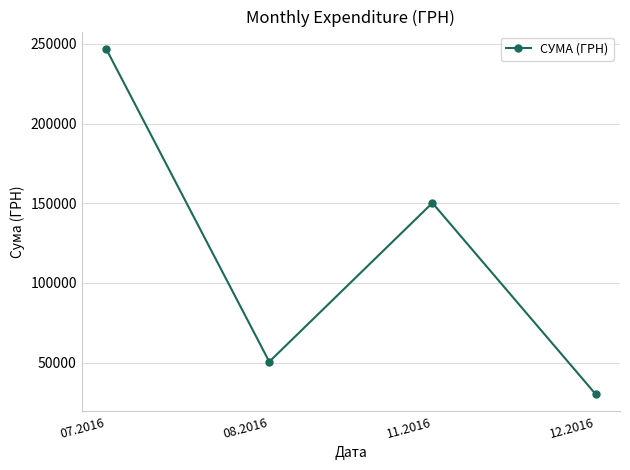

What is the change in value from 07.2016 to 12.2016?

-216565.1